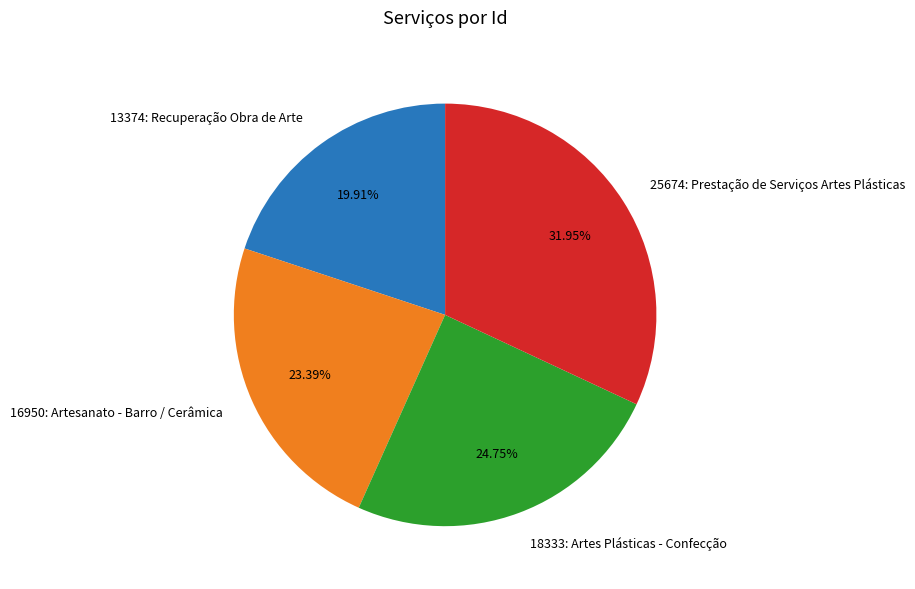

Which category has the biggest portion of the pie?

25674: Prestação de Serviços Artes Plásticas